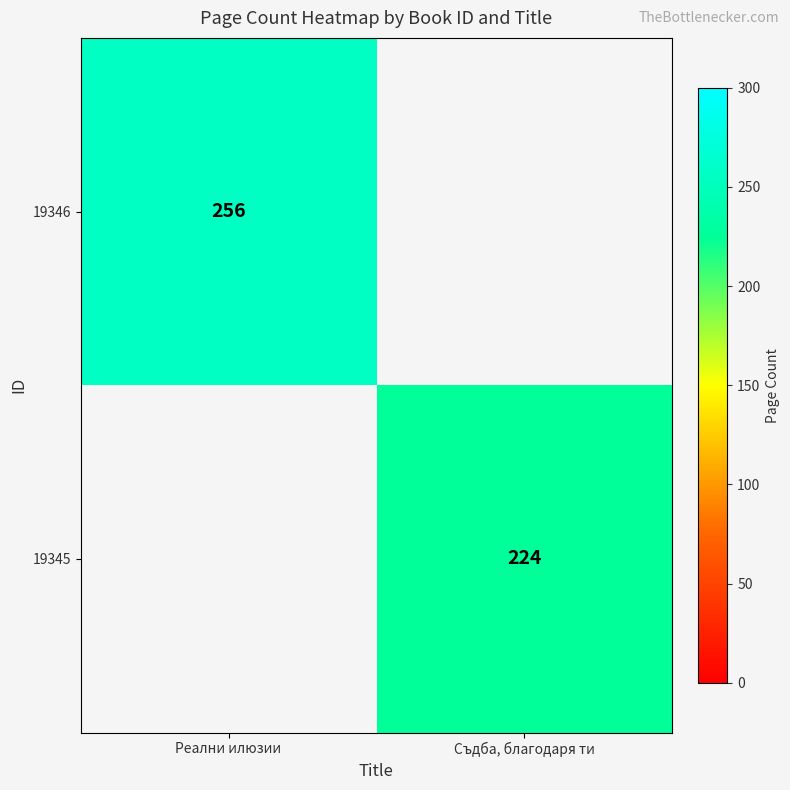

What is the smallest value displayed?

224.0